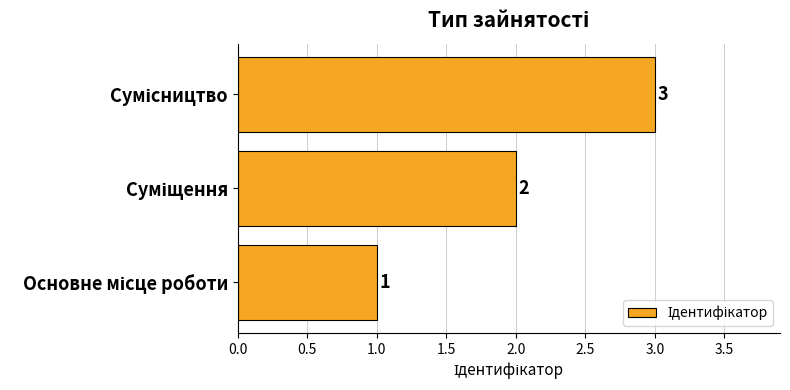

What is the minimum value shown in the chart?

1